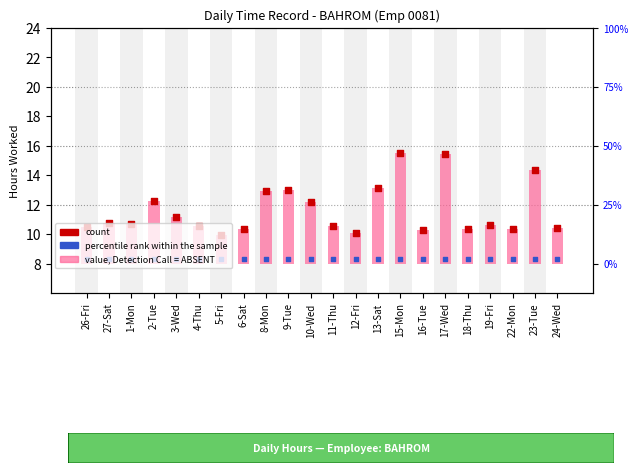

Is the value of percentile rank within the sample at 15-Mon greater than the value of count at 3-Wed?

No